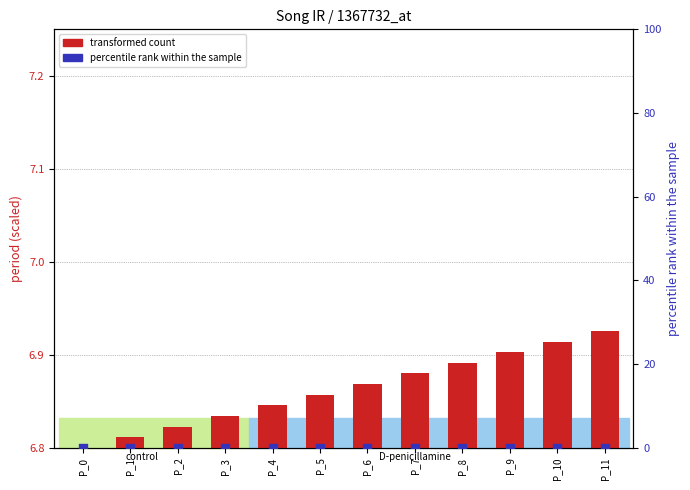

Which series has the largest total across all categories?

transformed count